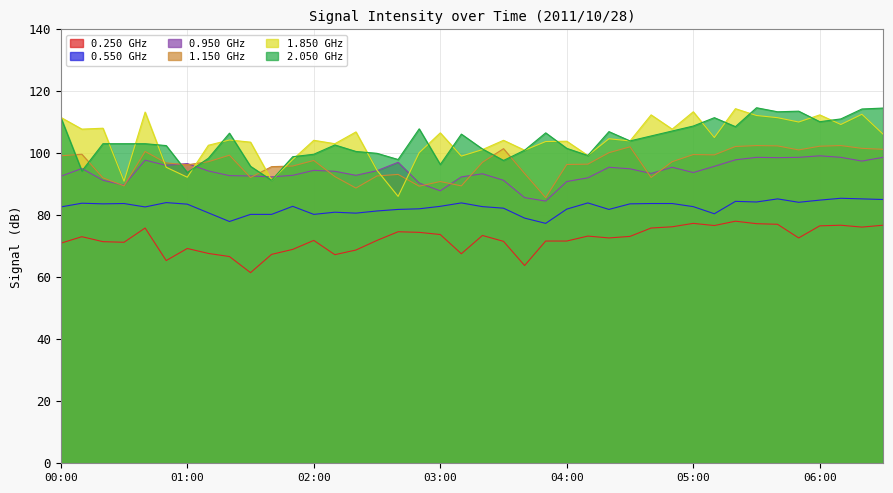

Which series has the largest range (max minus min)?

1.850 GHz